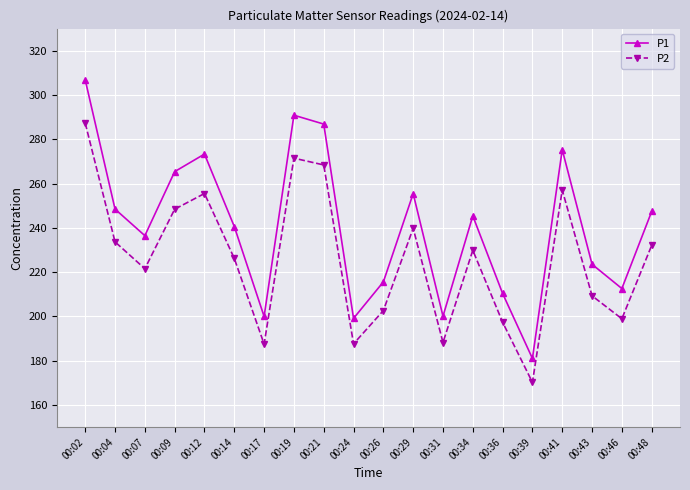

At which label does P1 first exceed 245?

00:02